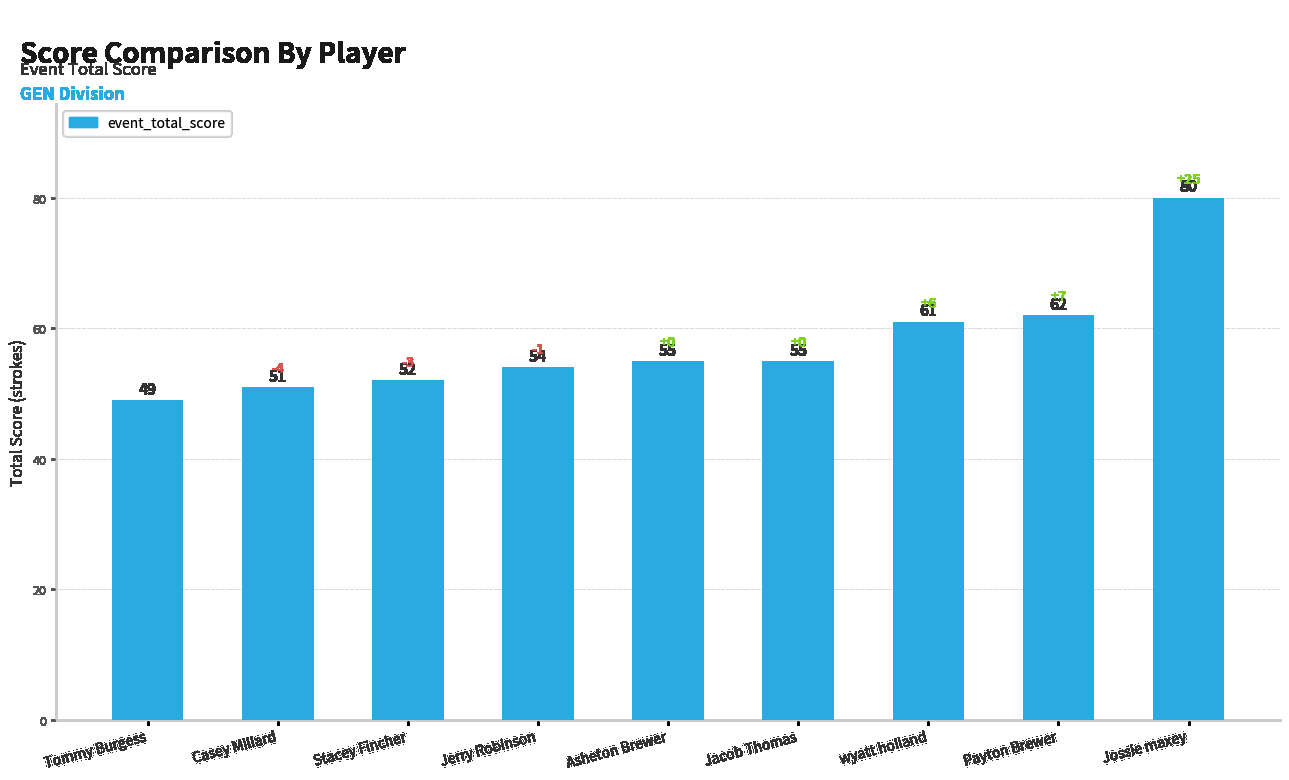

What is the label of the 3rd bar from the right?

wyatt holland